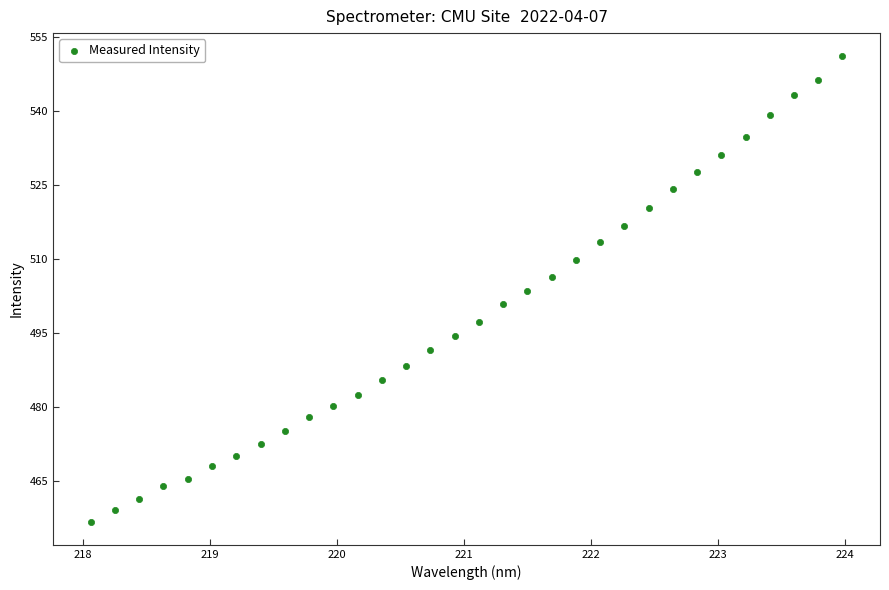

What is the range of X values (max minus min)?

5.9